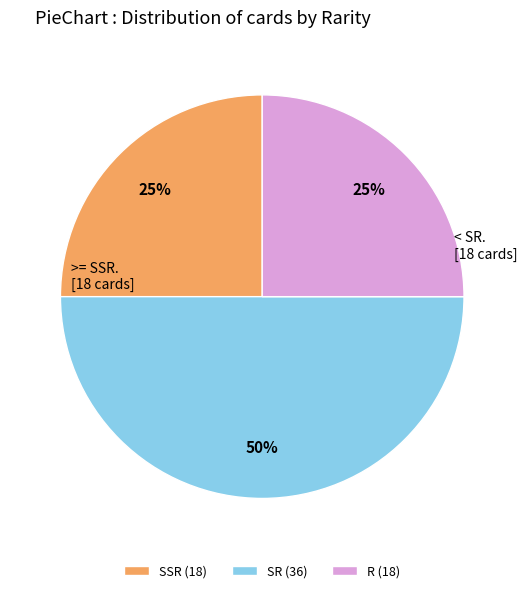

To the nearest percent, what is the combined percentage of R and SSR?

50%